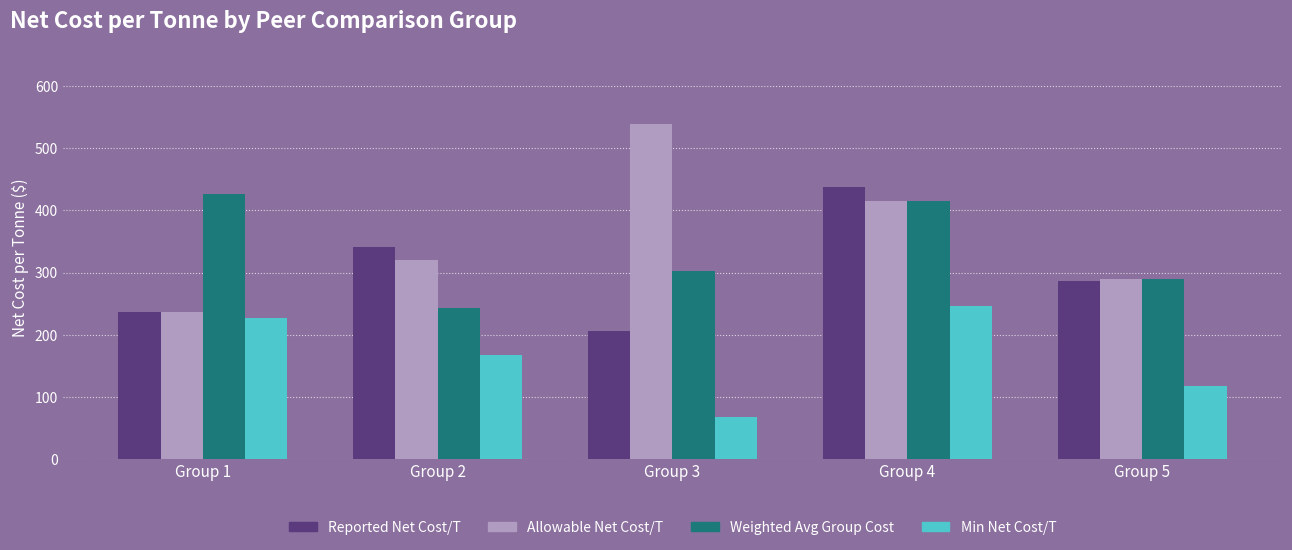

How many bars are there in each group?

4